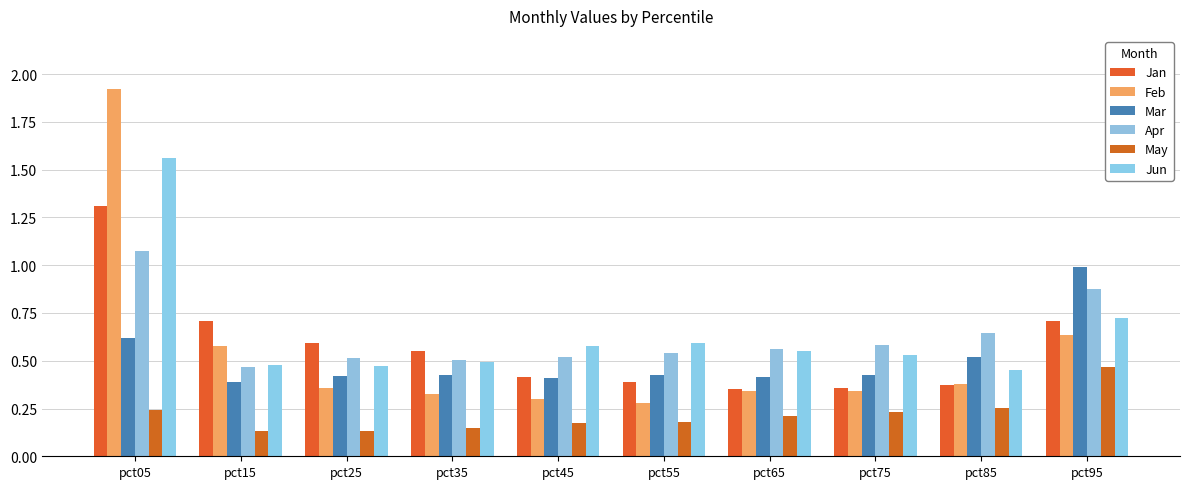

Read the May value at pct45.

0.2